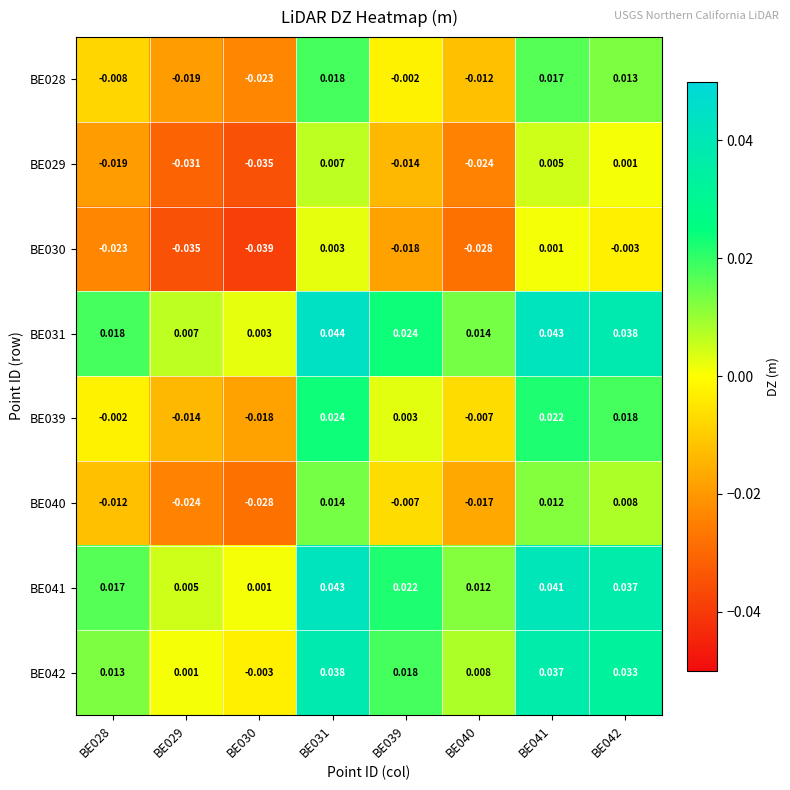

Is the value of BE042 at BE039 greater than the value of BE039 at BE040?

Yes